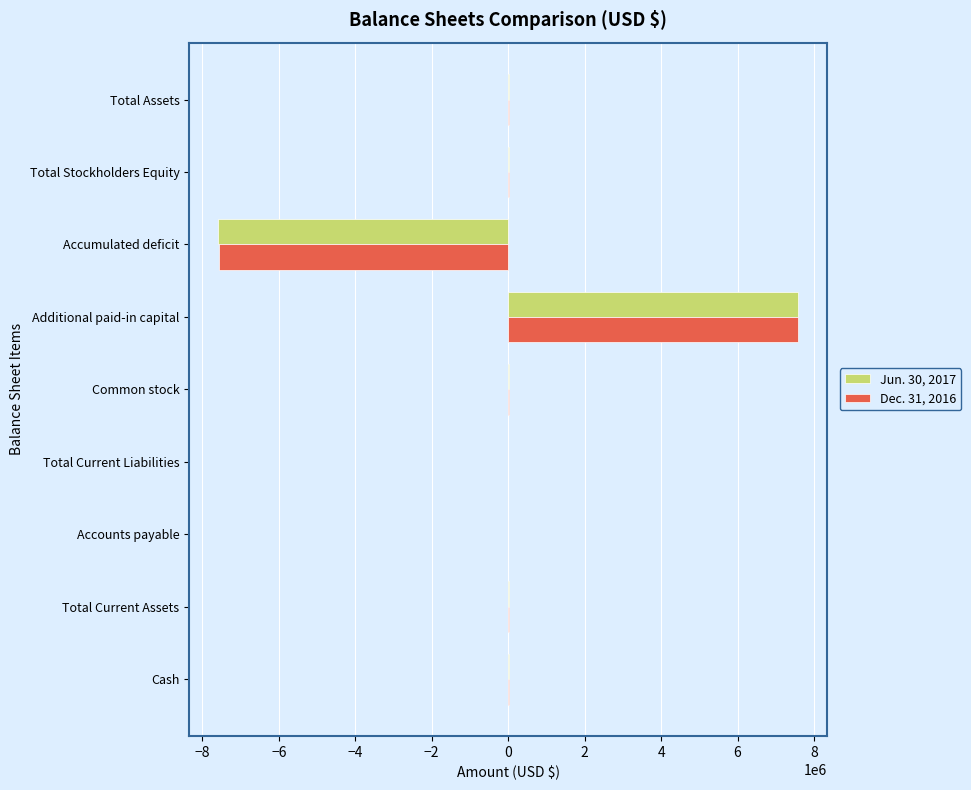

Between Additional paid-in capital and Accumulated deficit, which series saw the biggest shift?

Jun. 30, 2017